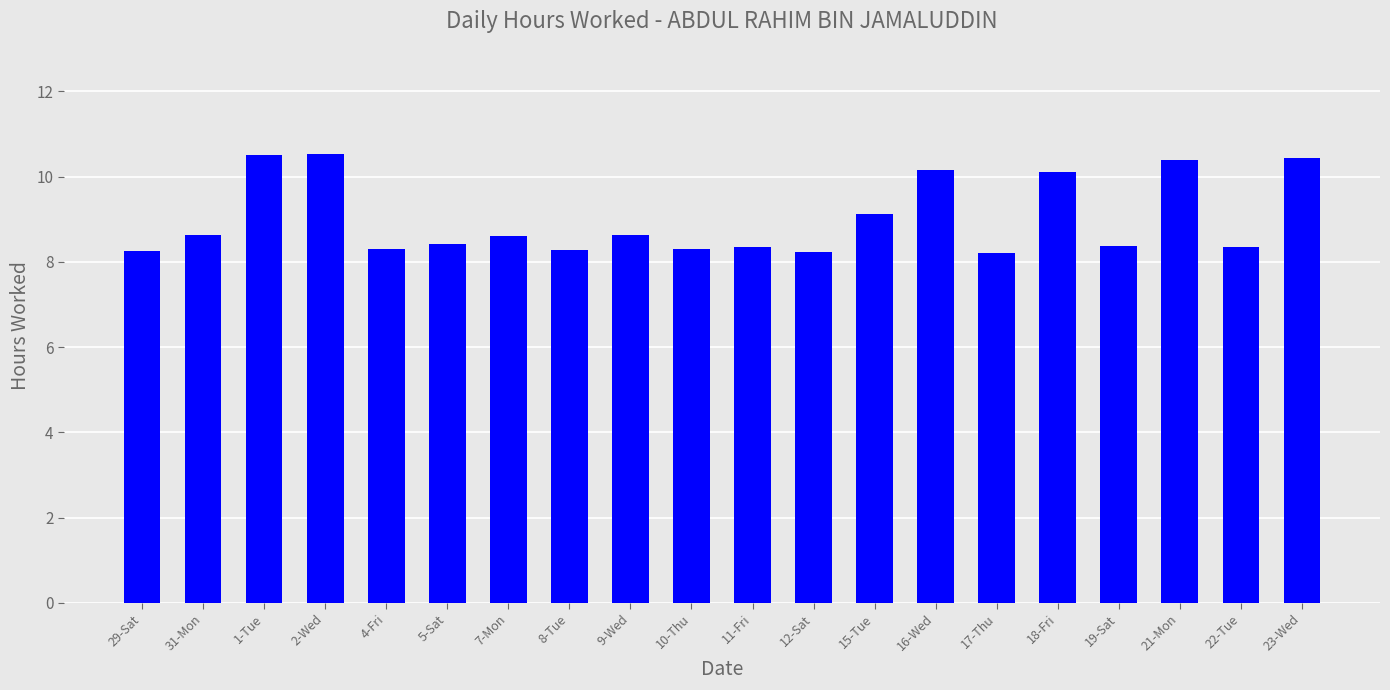

What is the approximate value at 4-Fri?

8.3